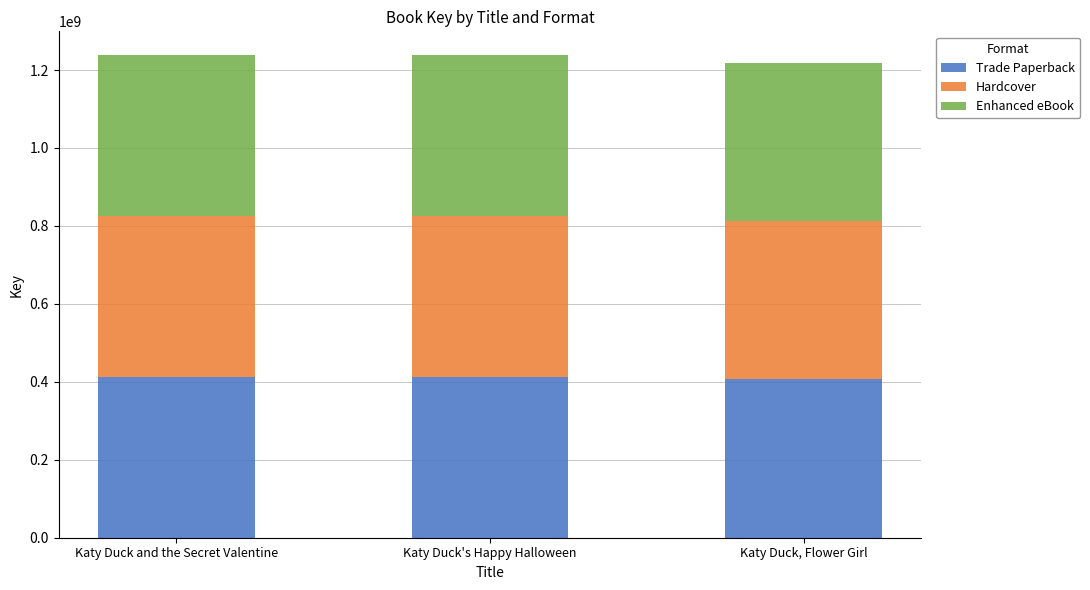

What is the highest value of the Trade Paperback series?

412482609